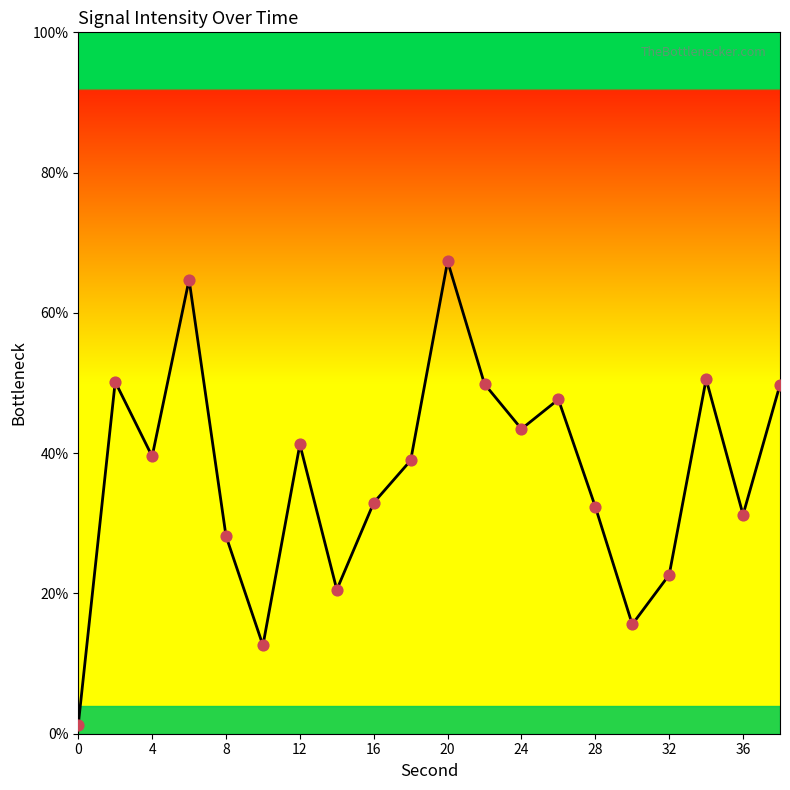

What is the maximum value shown in the chart?

67.3